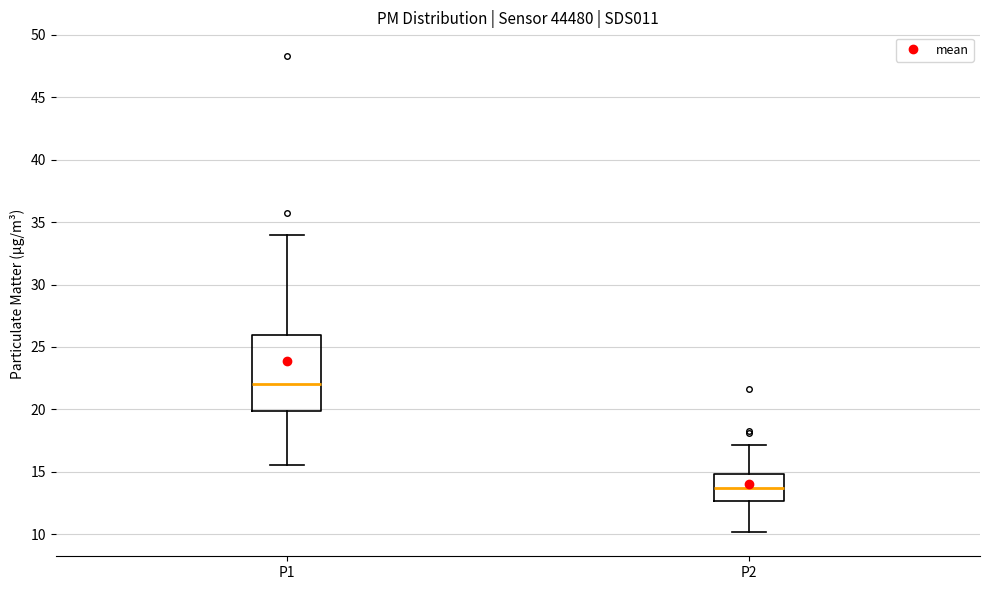

Where is the lower edge of the box for P1 on the y-axis? The values are not printed on the chart, so give them approximately, as read against the axis.

20.0